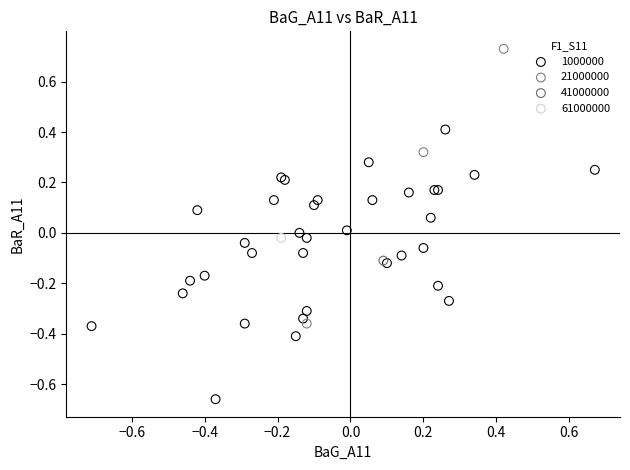

What are all the series names shown in the legend?

1000000, 21000000, 41000000, 61000000